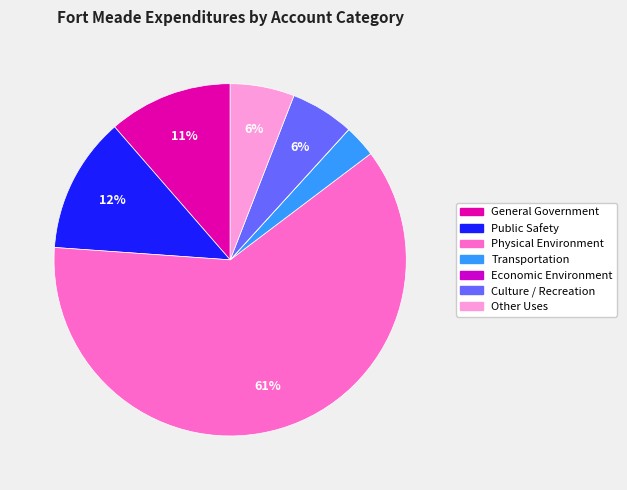

Which slice is the largest?

Physical Environment